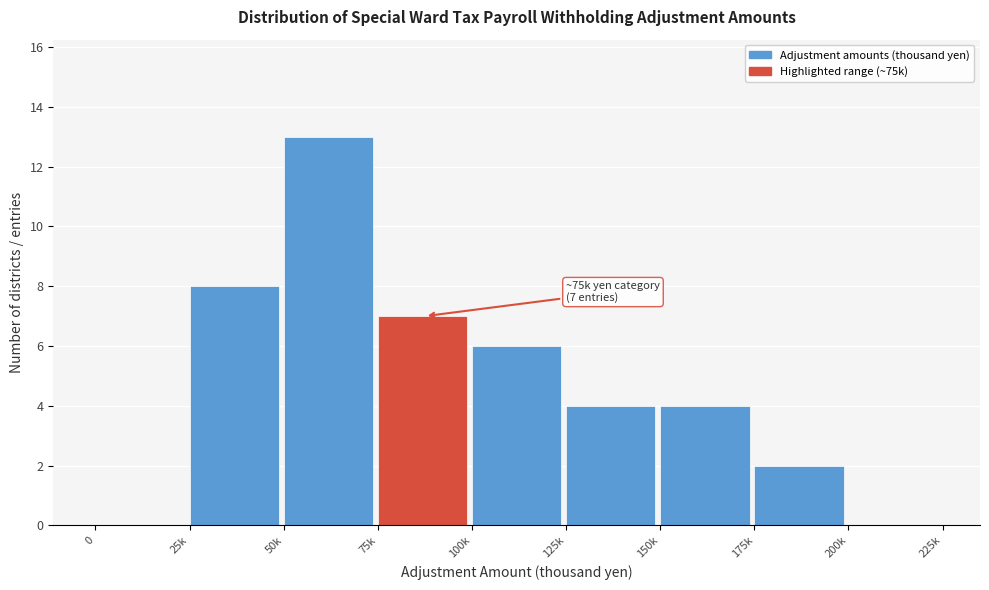

Reading left to right, what are all the values shown in this chart?

0=0	25k=8	50k=13	75k=7	100k=6	125k=4	150k=4	175k=2	200k=0